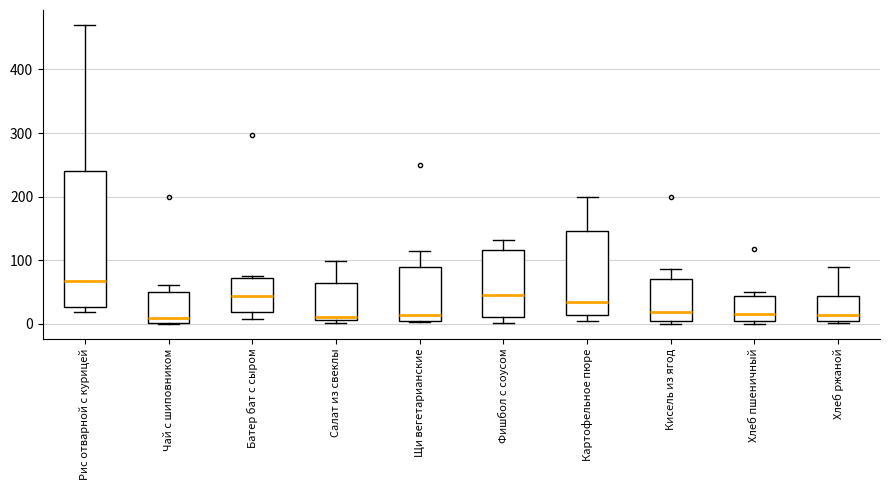

Where does the upper whisker of the box for Хлеб ржаной end on the y-axis? The values are not printed on the chart, so give them approximately, as read against the axis.

90